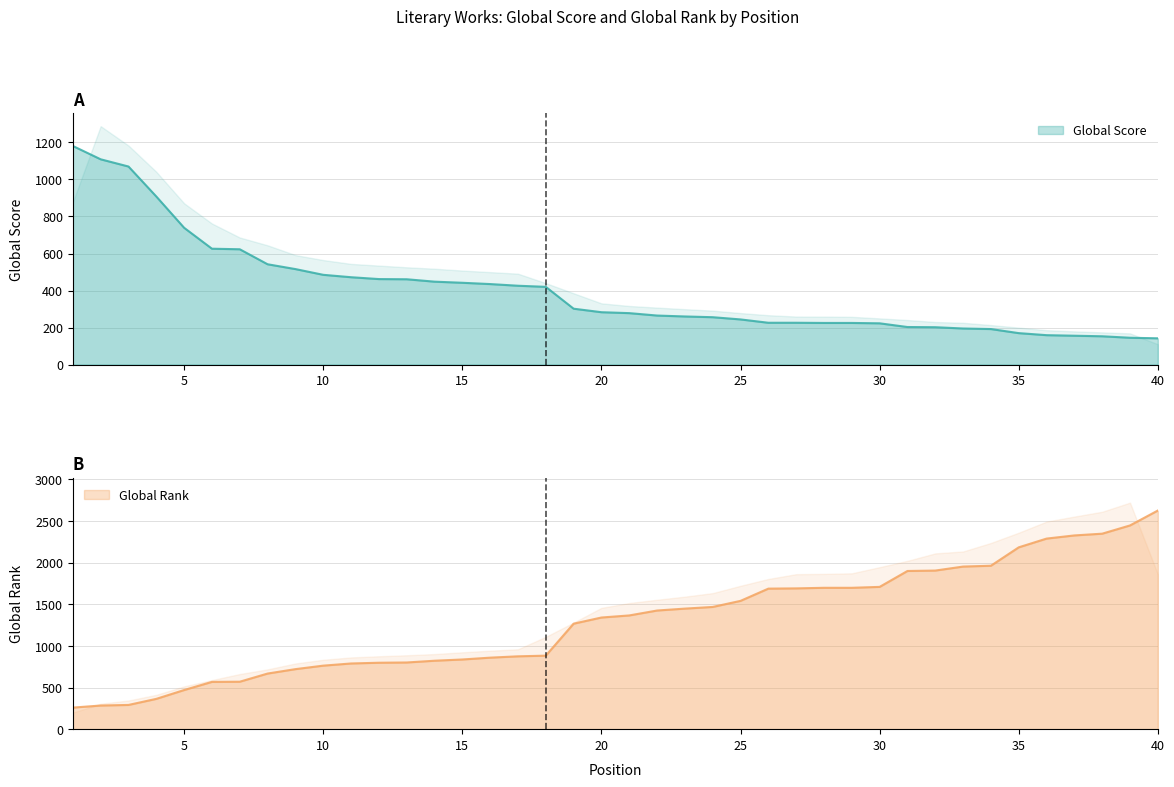

Is it true that Global Score equals 414 at 22?

False